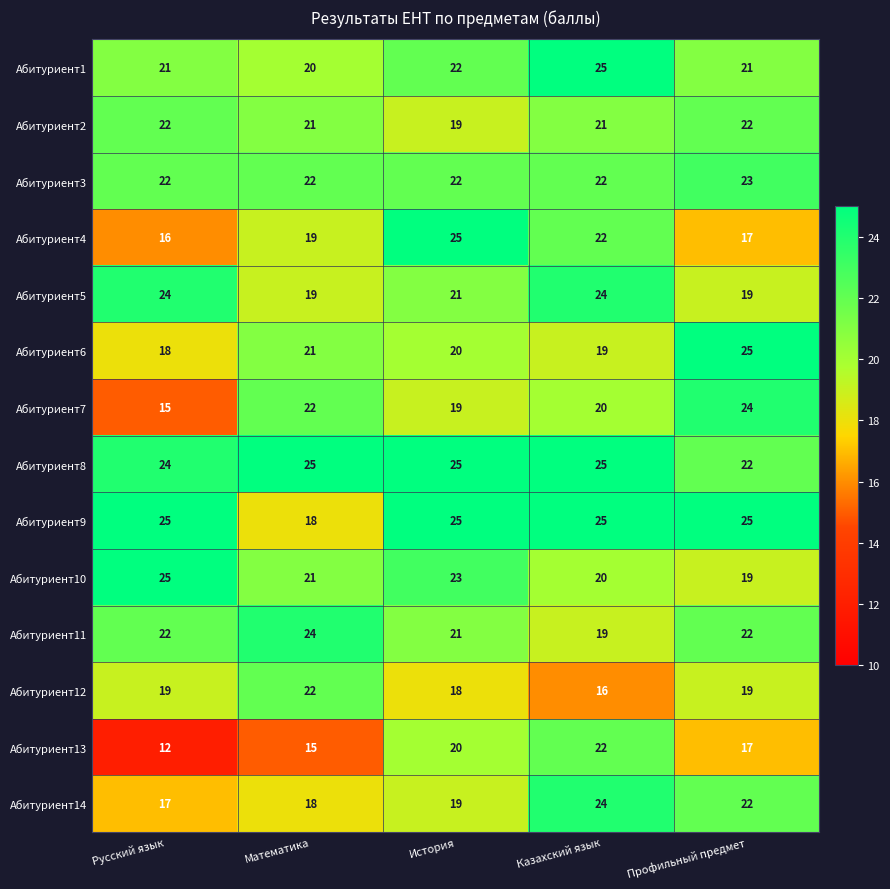

The Абитуриент9 series shows 25 at Казахский язык. True or false?

True